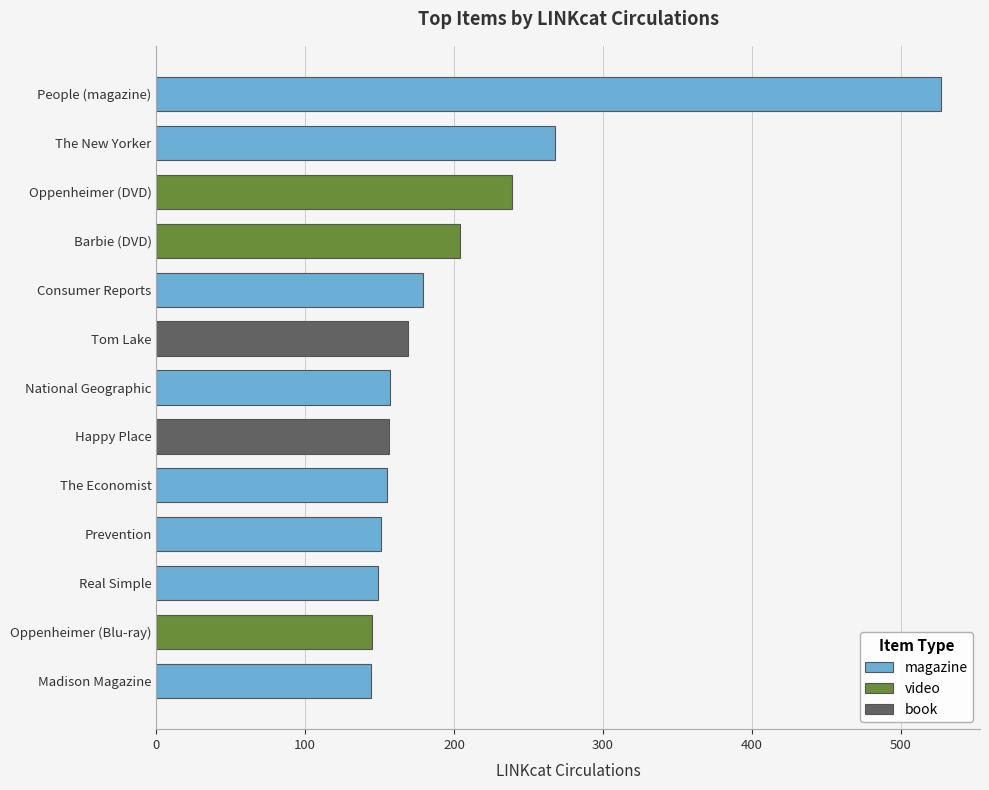

What is the change in value from Prevention to People (magazine)?

+376